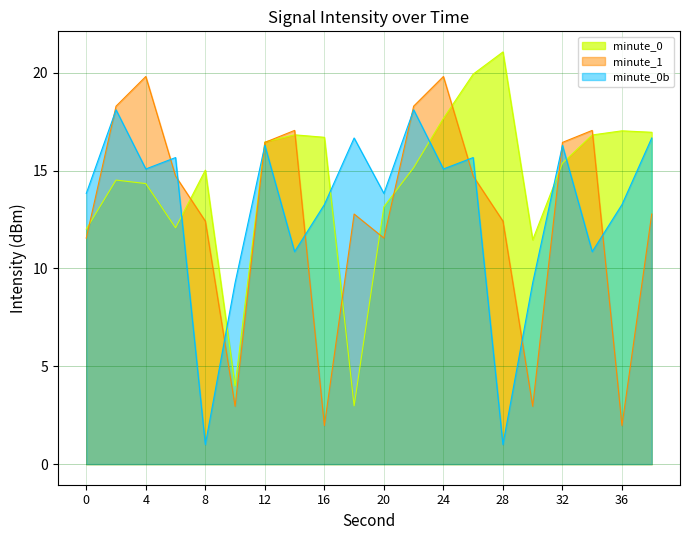

The value at 14 is 16.8. True or false?

True